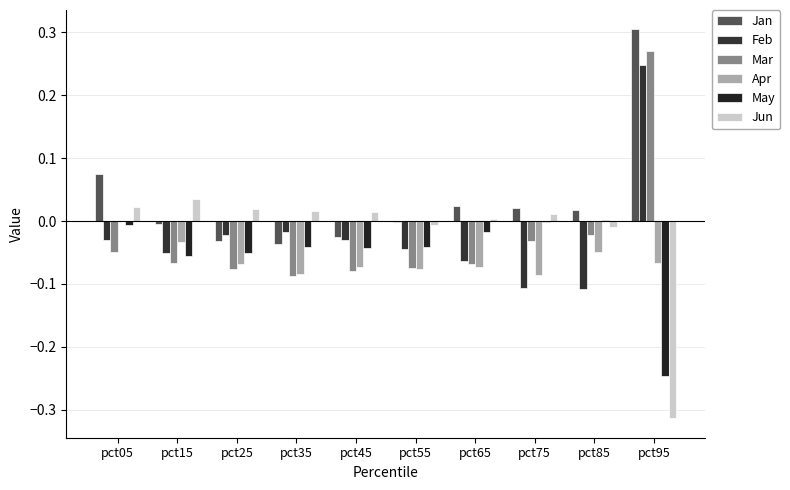

What is the difference between the maximum and second lowest values in the May series?

0.1